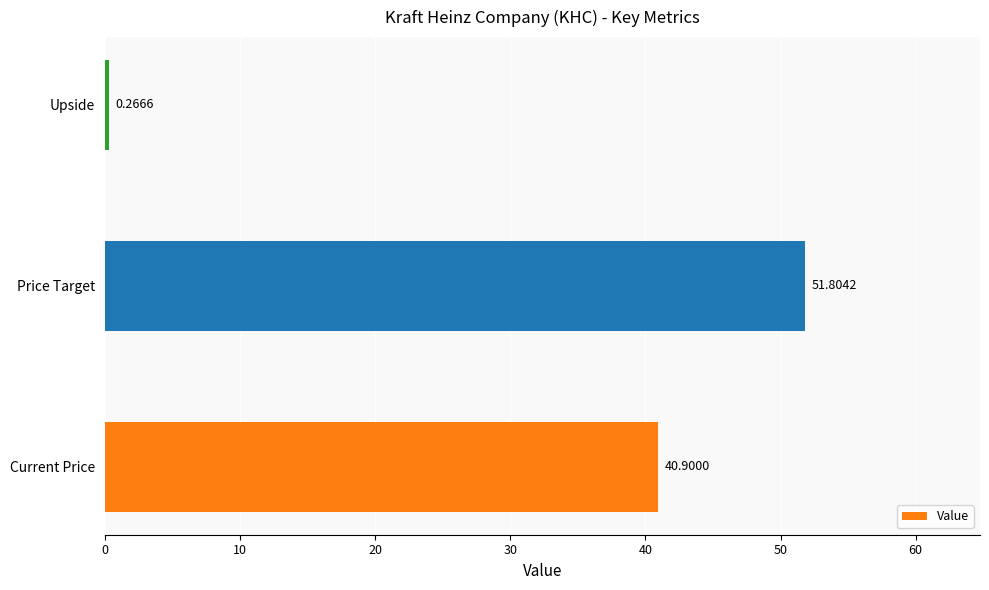

What is the difference between the values at Upside and Price Target?

51.5